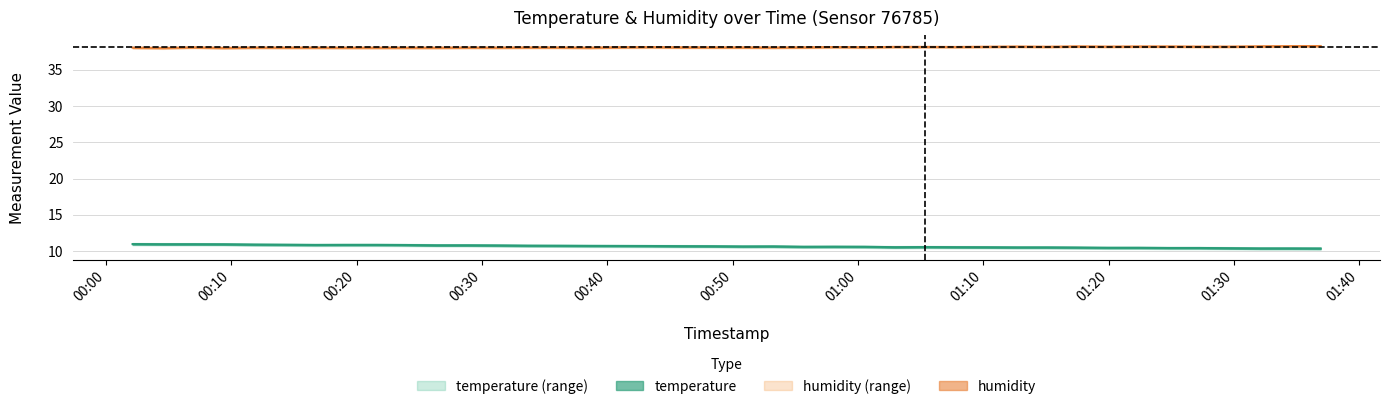

Reading left to right, what are all the values shown in this chart?

temperature: 11.0	10.9	10.9	10.9	10.9	10.9	10.8	10.8	10.8	10.8	10.8	10.8	10.8	10.7	10.7	10.7	10.7	10.7	10.7	10.7	10.6	10.6	10.6	10.6	10.6	10.5	10.6	10.5	10.5	10.5	10.5	10.5	10.4	10.4	10.4	10.4	10.4	10.4	10.4	10.3
humidity: 38.1	38.0	38.1	38.0	38.1	38.1	38.1	38.0	38.0	38.0	38.0	38.1	38.1	38.1	38.1	38.0	38.1	38.1	38.1	38.1	38.1	38.1	38.1	38.1	38.1	38.2	38.2	38.1	38.2	38.2	38.2	38.2	38.2	38.2	38.2	38.2	38.2	38.2	38.3	38.3